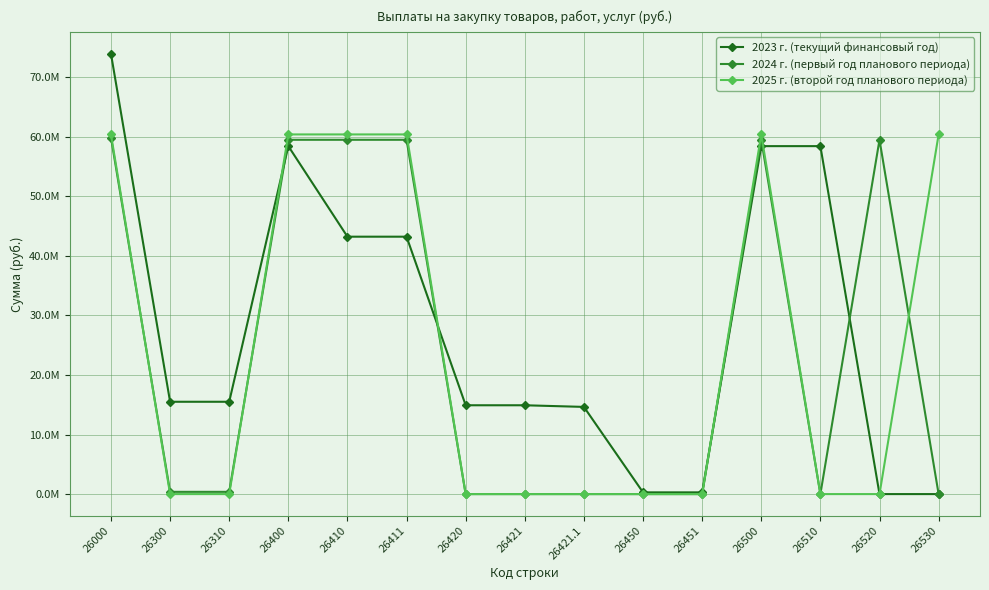

Does the chart display data point markers on the line(s)?

Yes